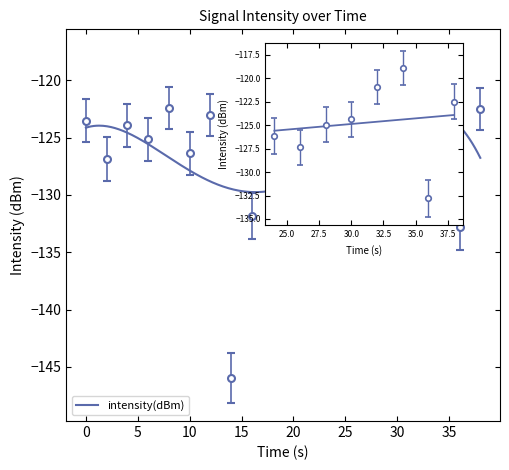

How many data points are above -124?

8